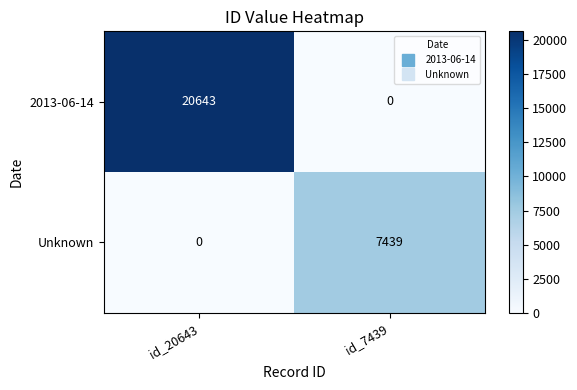

At which label is 2013-06-14 closest to 10321?

id_7439